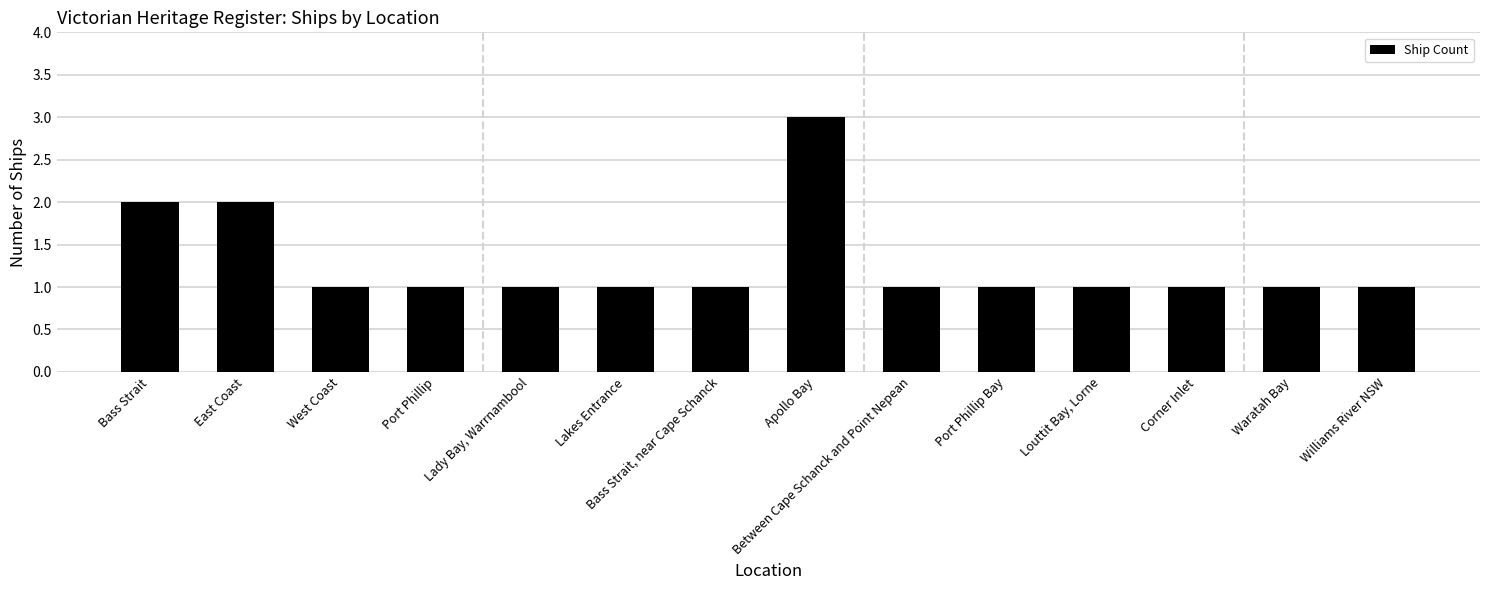

The value at Louttit Bay, Lorne is 2. True or false?

False